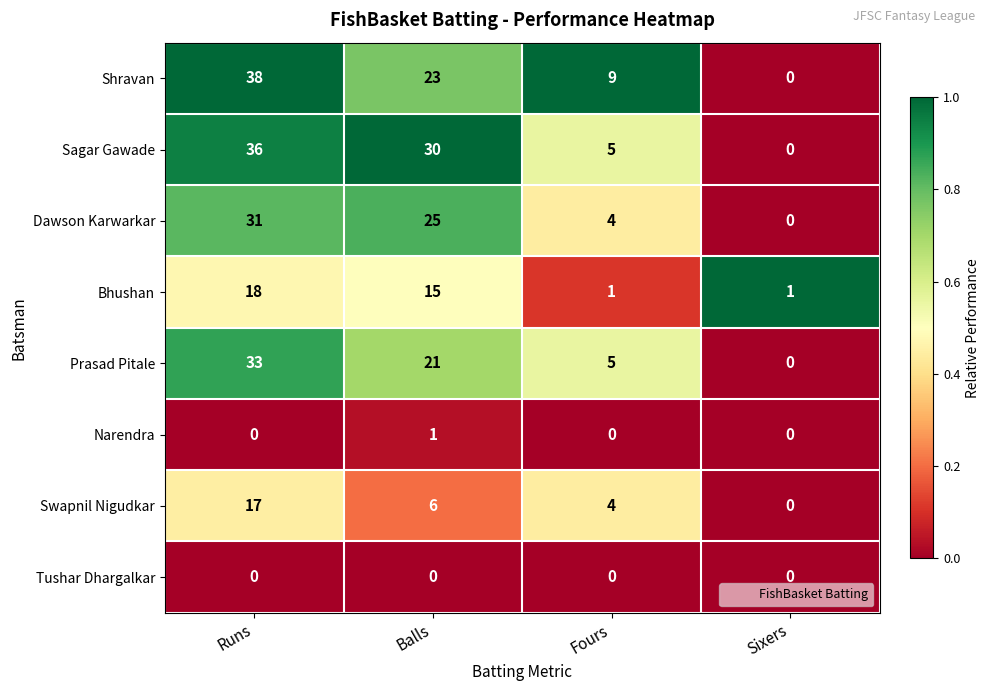

Which series has the widest spread of values?

Shravan